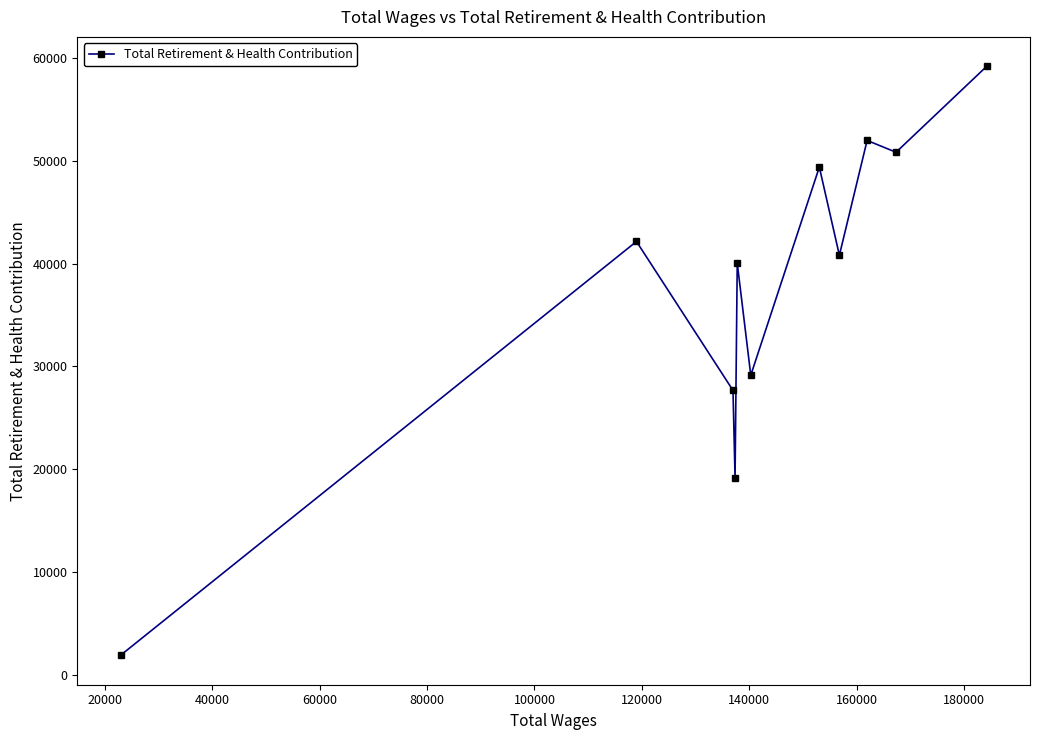

What is the difference between the second highest and minimum values?

50102